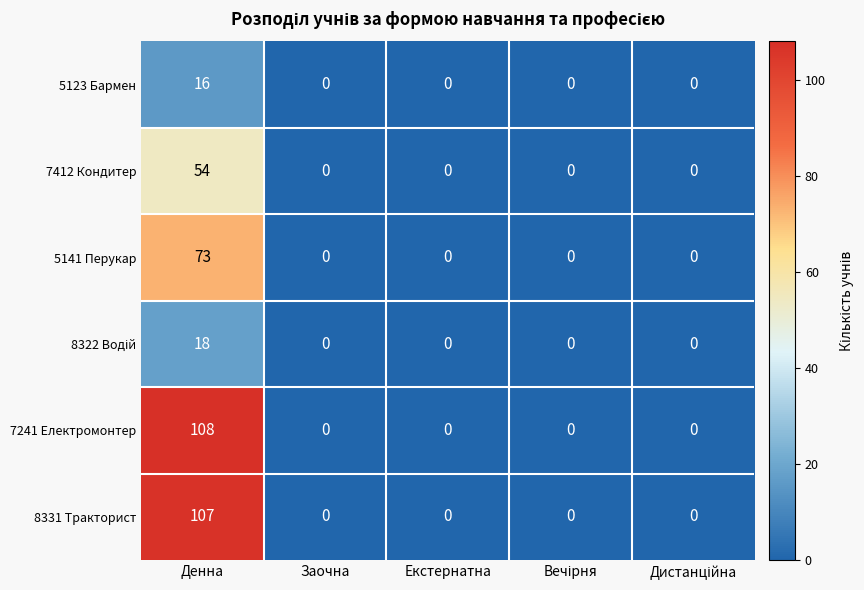

How many distinct data groups are displayed?

6